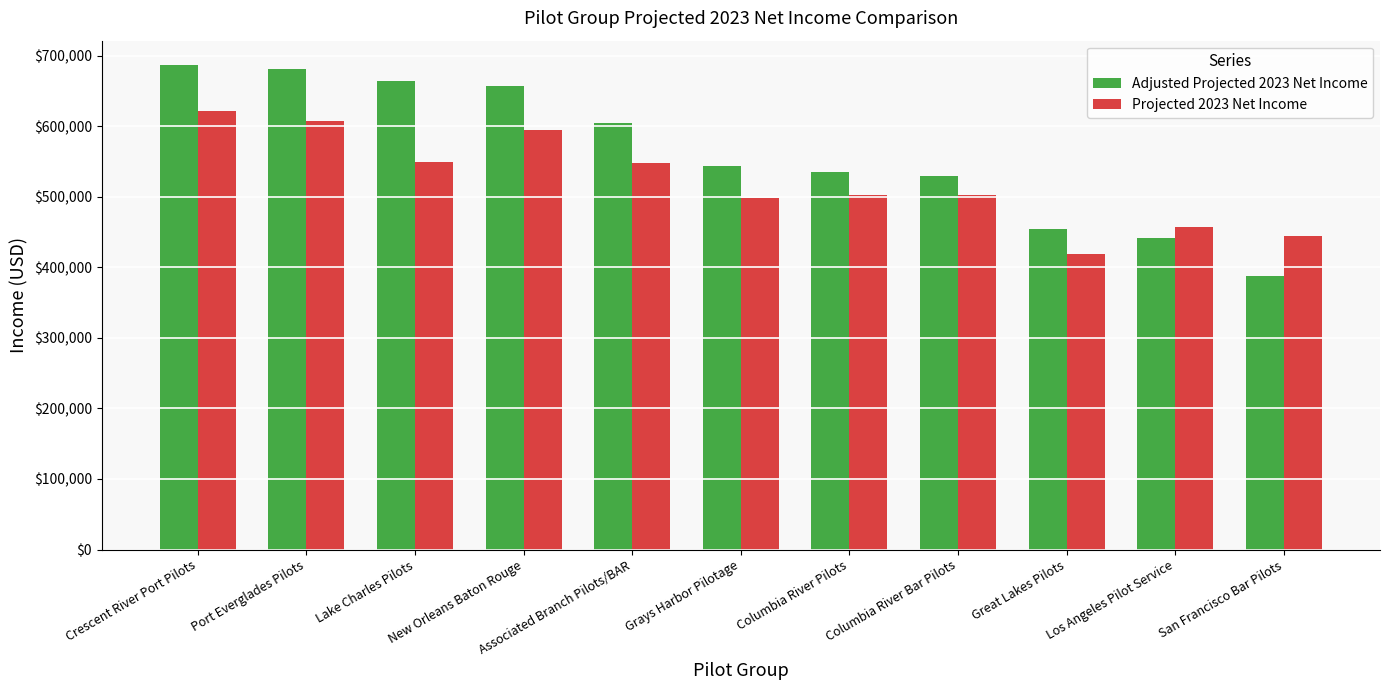

Which category has the highest value in the Projected 2023 Net Income series?

Crescent River Port Pilots